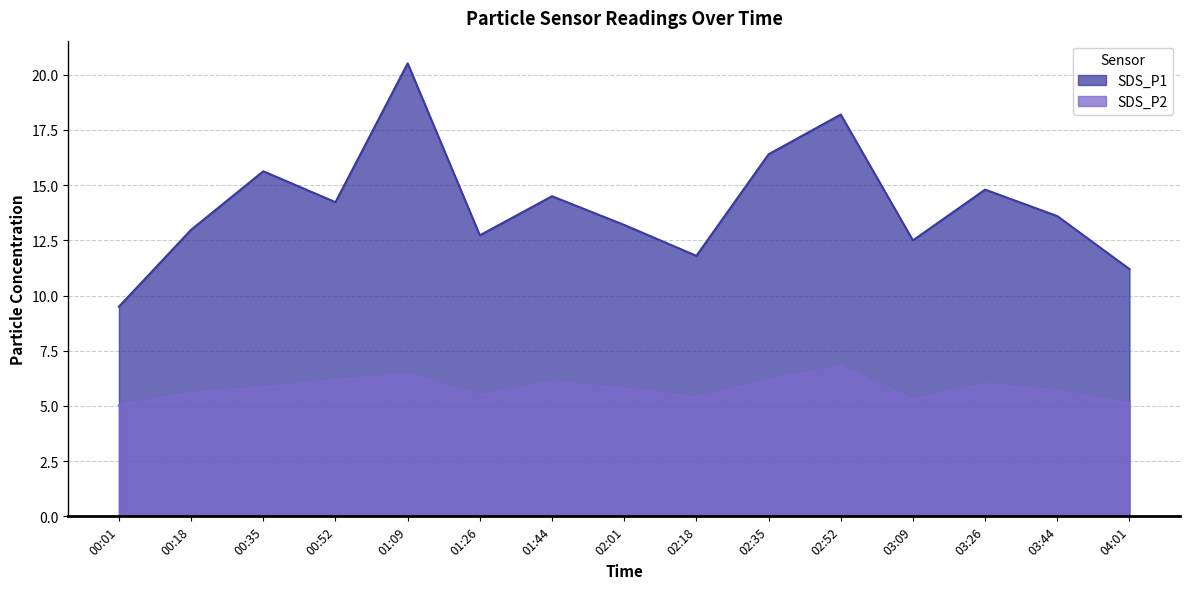

True or false: SDS_P2 and SDS_P1 cross at least once.

False